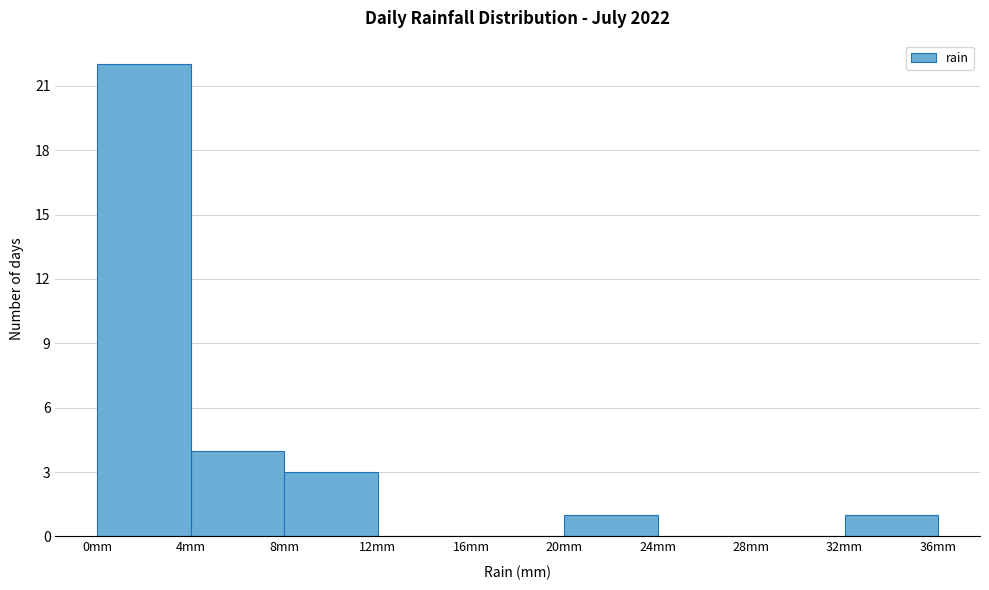

Over which range of the x-axis is the bar tallest?

0 to 4